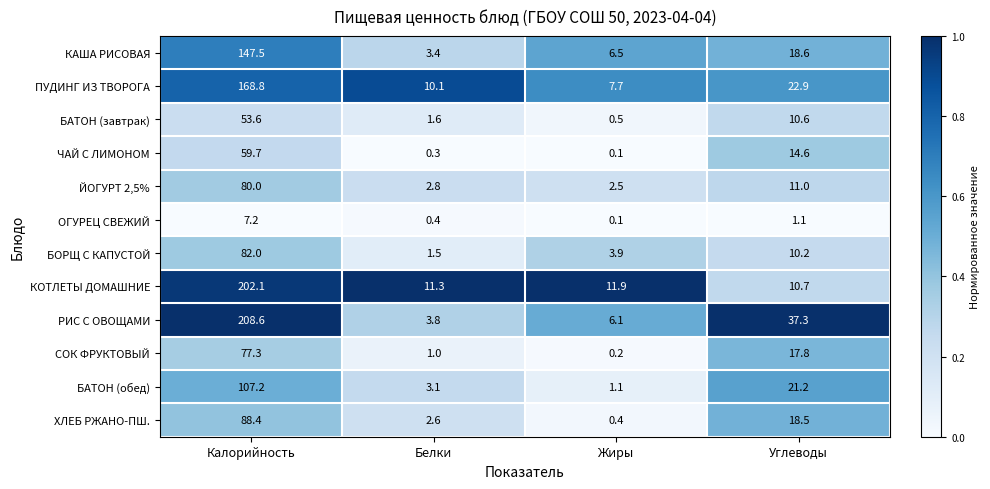

The value of СОК ФРУКТОВЫЙ at Белки is 1.0. True or false?

True